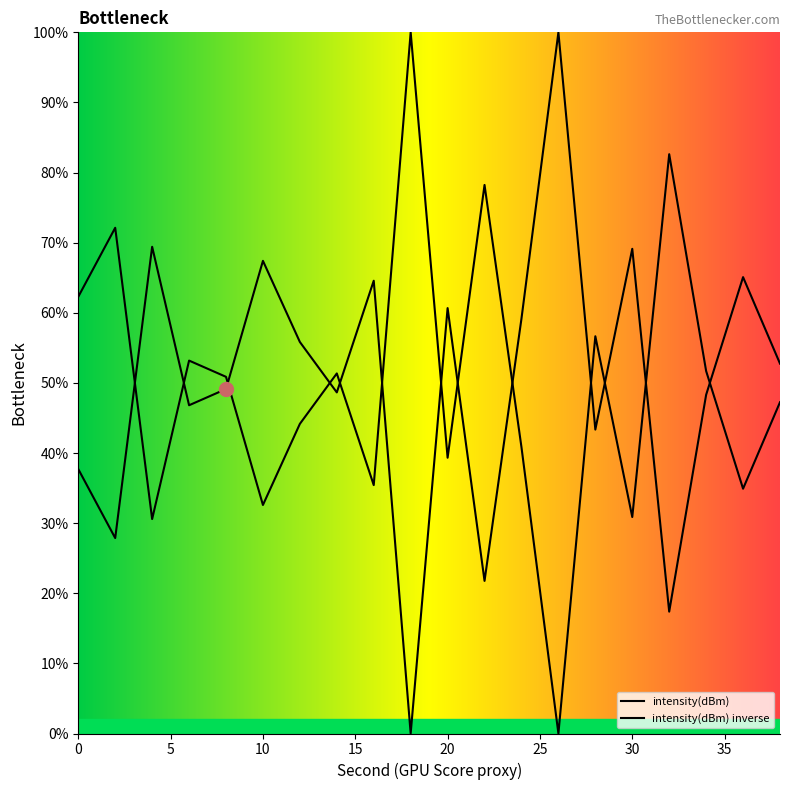

The value at 10 is 100.3. True or false?

False